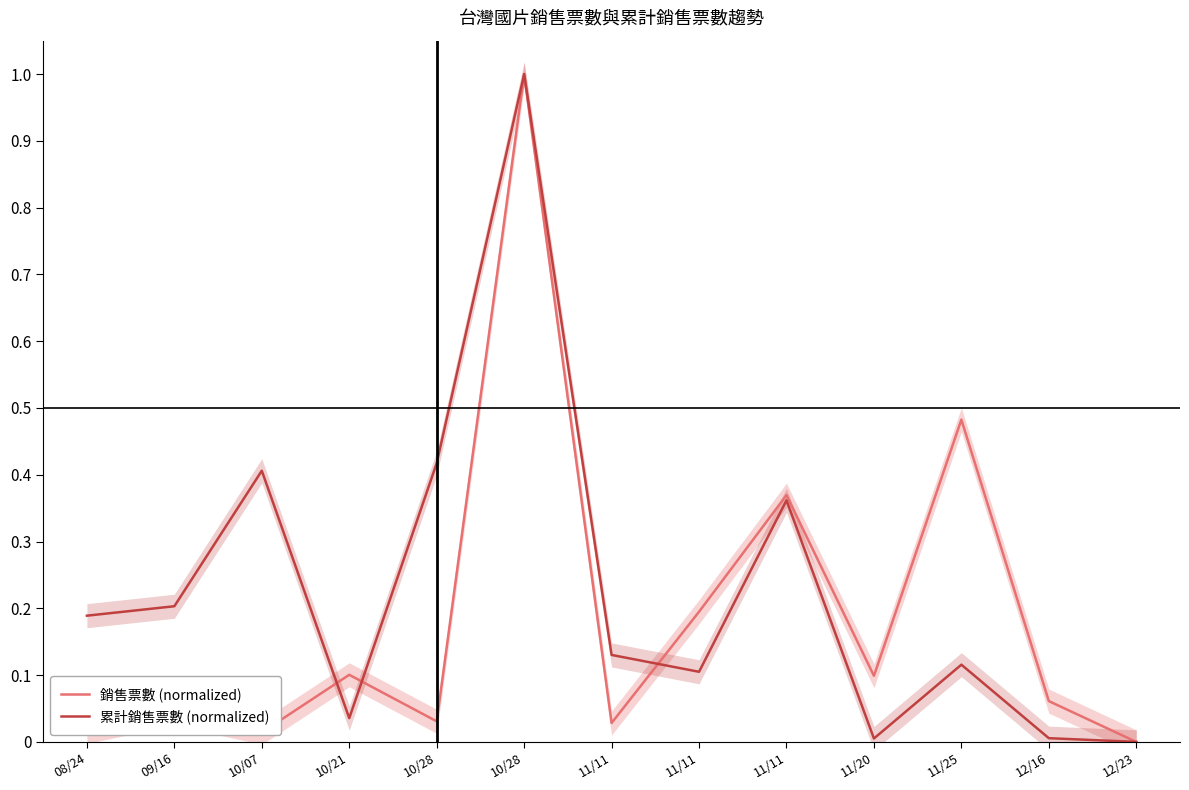

What is the sum of all 累計銷售票數 (normalized) values?

3.0